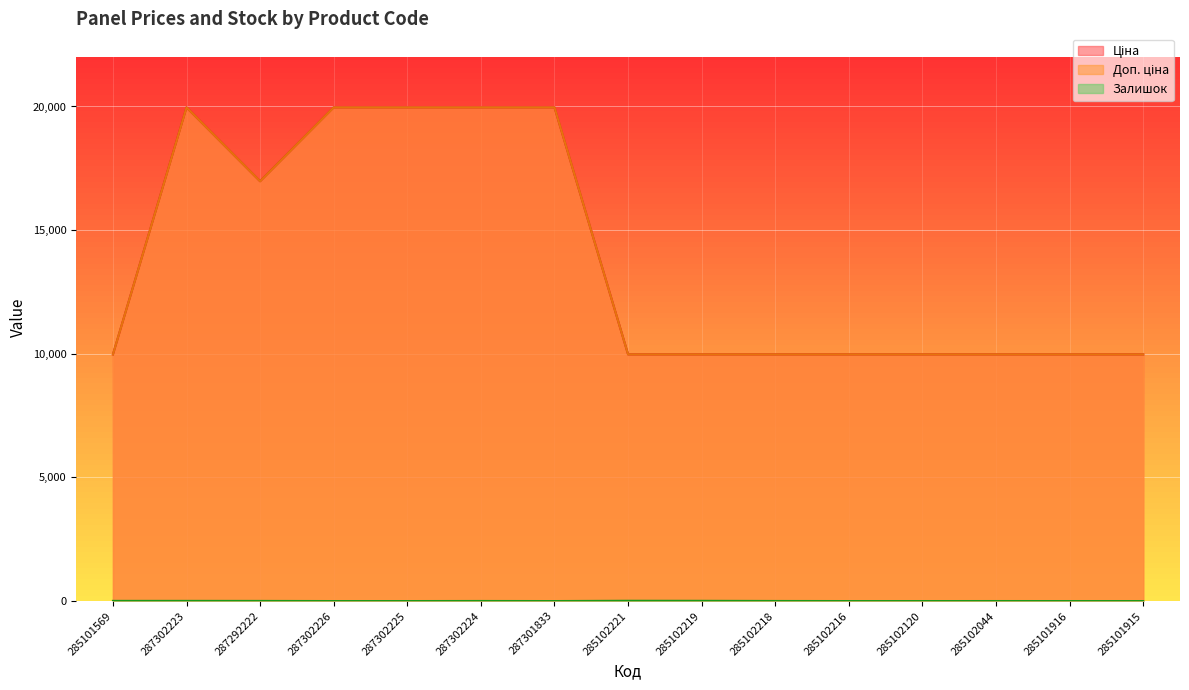

At which label does Залишок reach its peak?

285102221